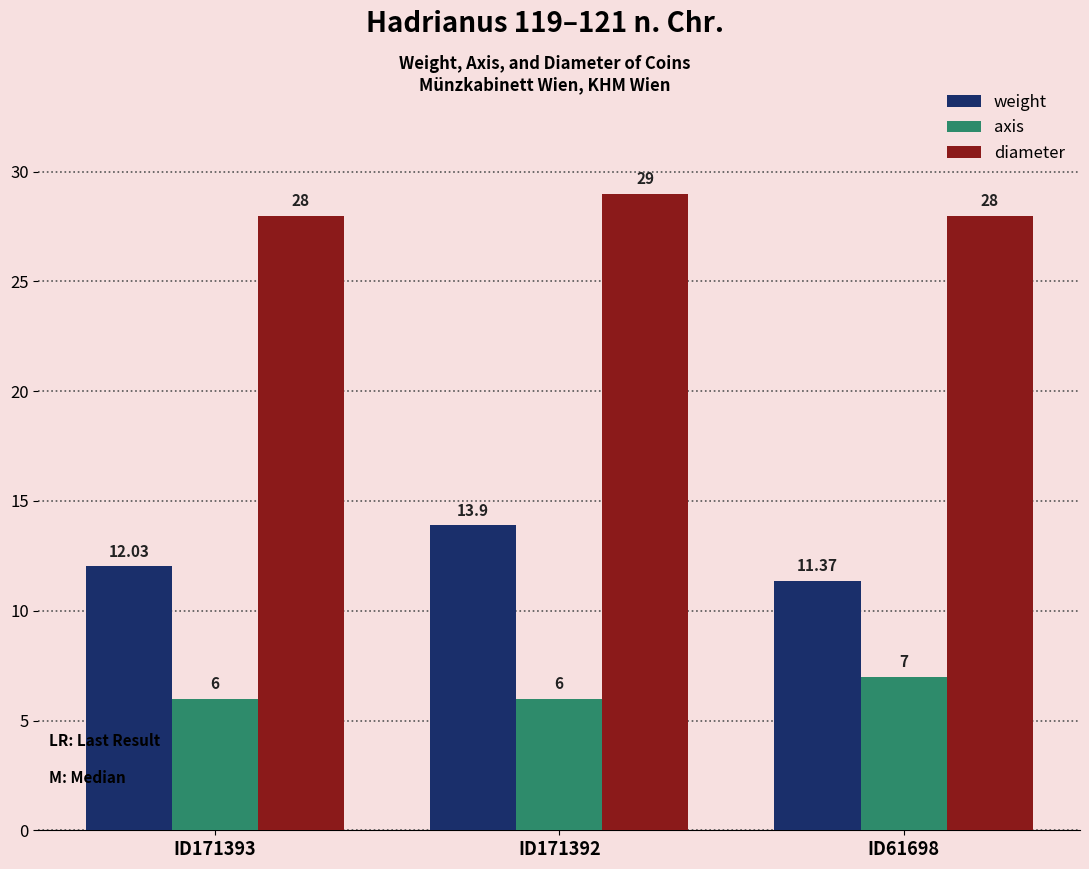

The value of diameter at ID171392 is 29.0. True or false?

True